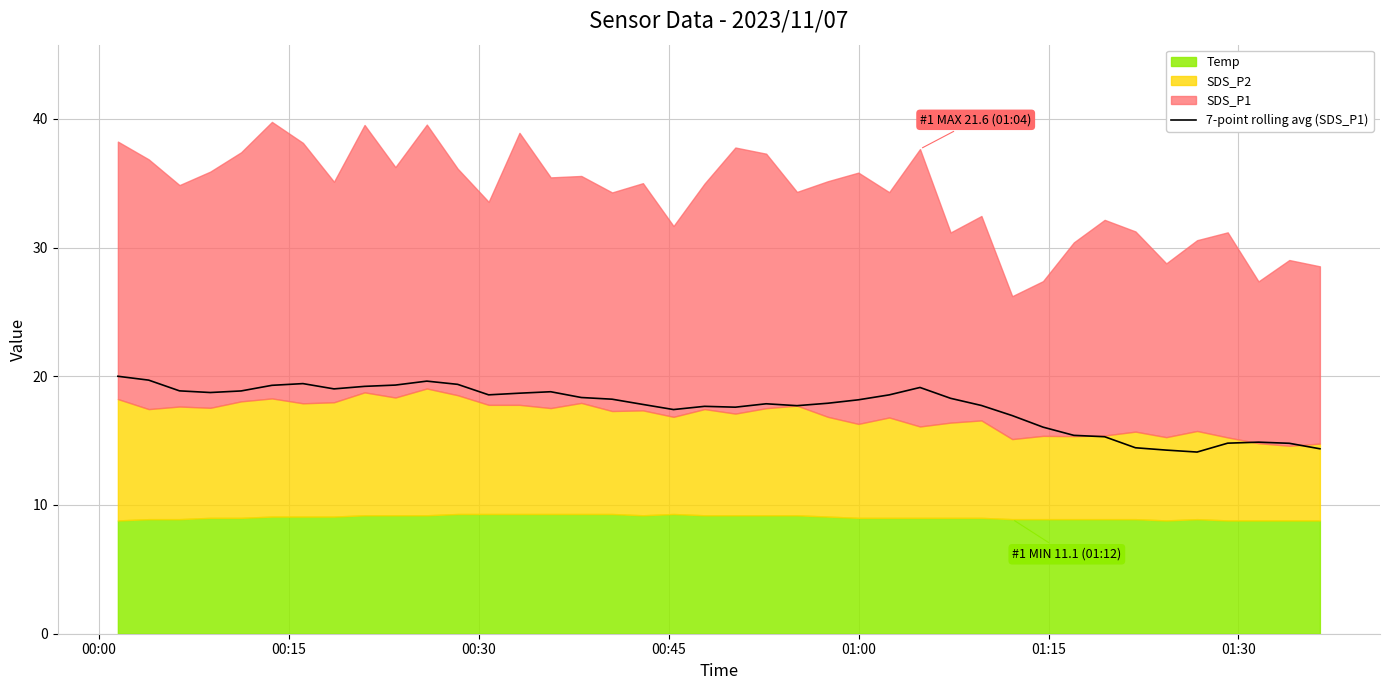

How many interior local valleys (lower than both neighbors) does the data have?

7